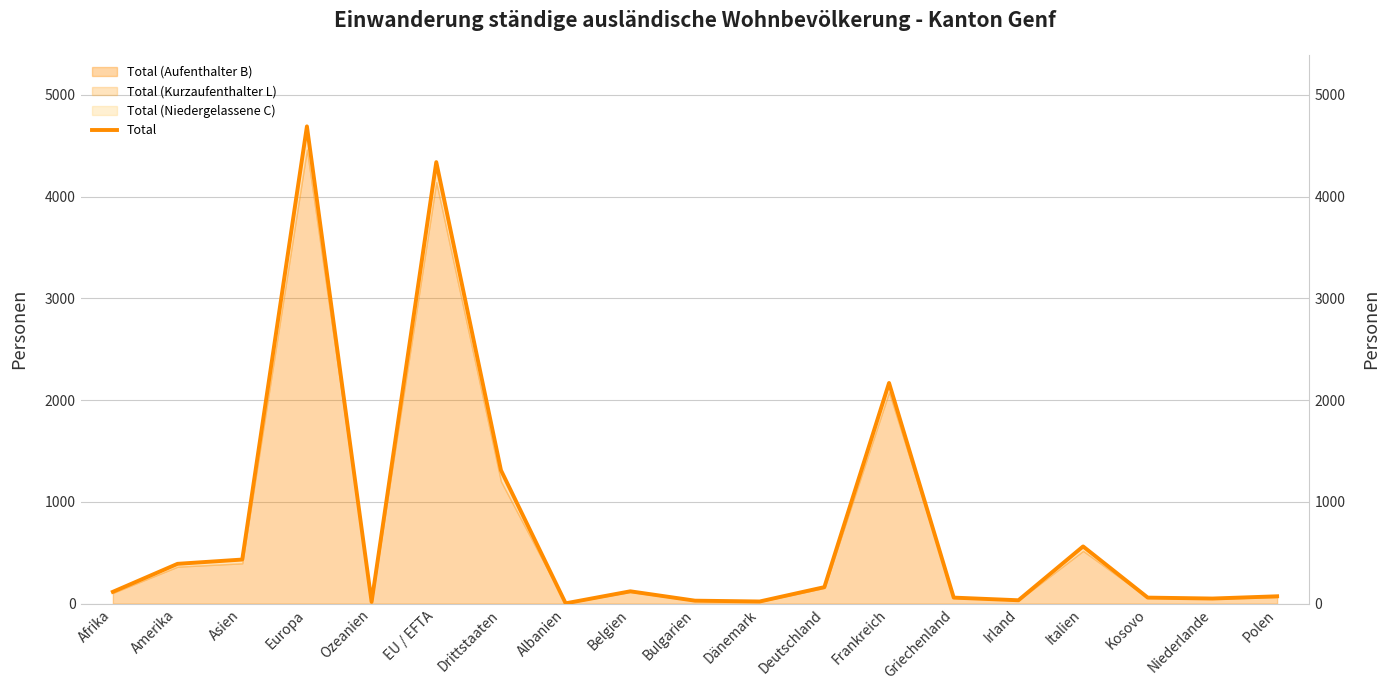

Reading left to right, what are all the values shown in this chart?

117	392	434	4690	18	4339	1312	4	122	30	22	163	2169	60	34	563	60	51	73